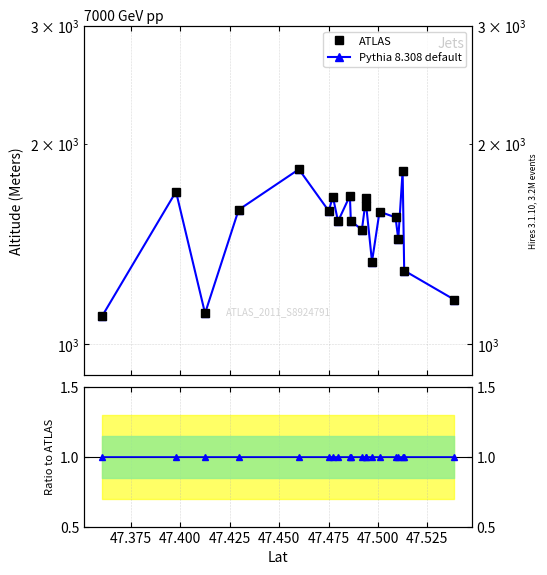

Which series has the widest spread of values?

ATLAS